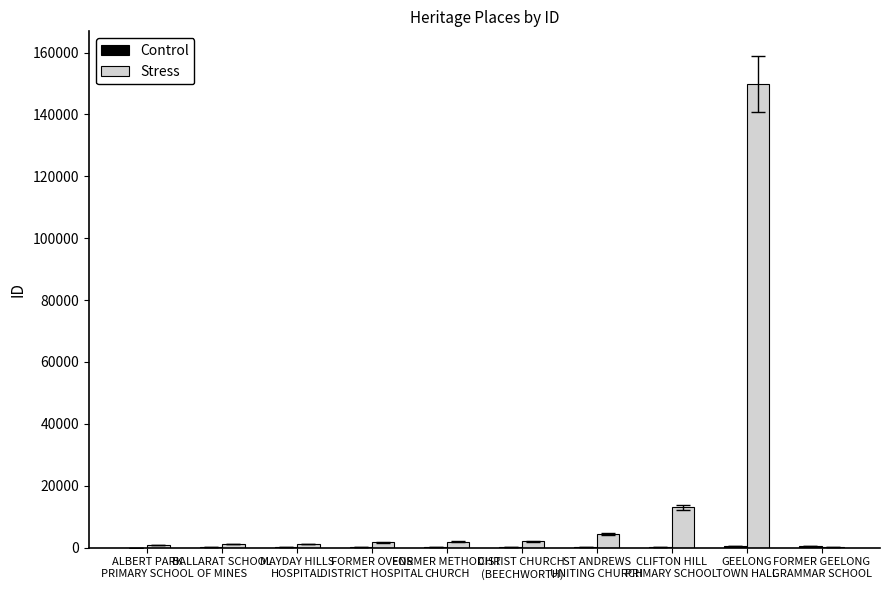

What is the maximum value shown in the chart?

149928